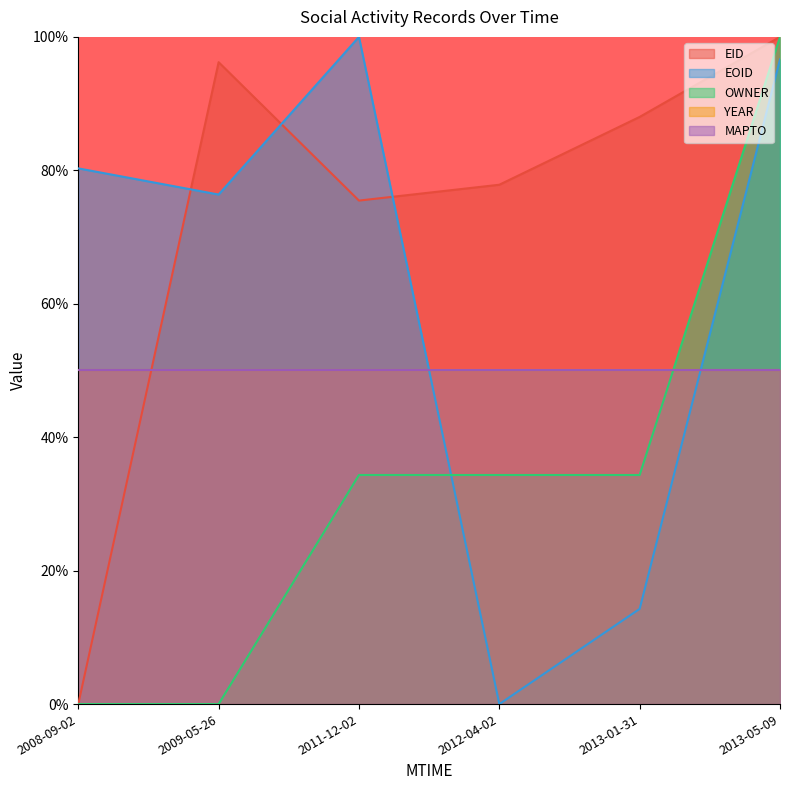

Does the chart display data point markers on the line(s)?

No